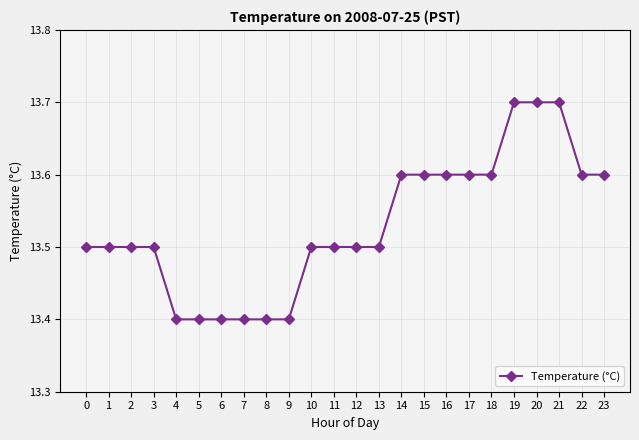

Approximately how many times larger is the value at 18 compared to 20?

1.0